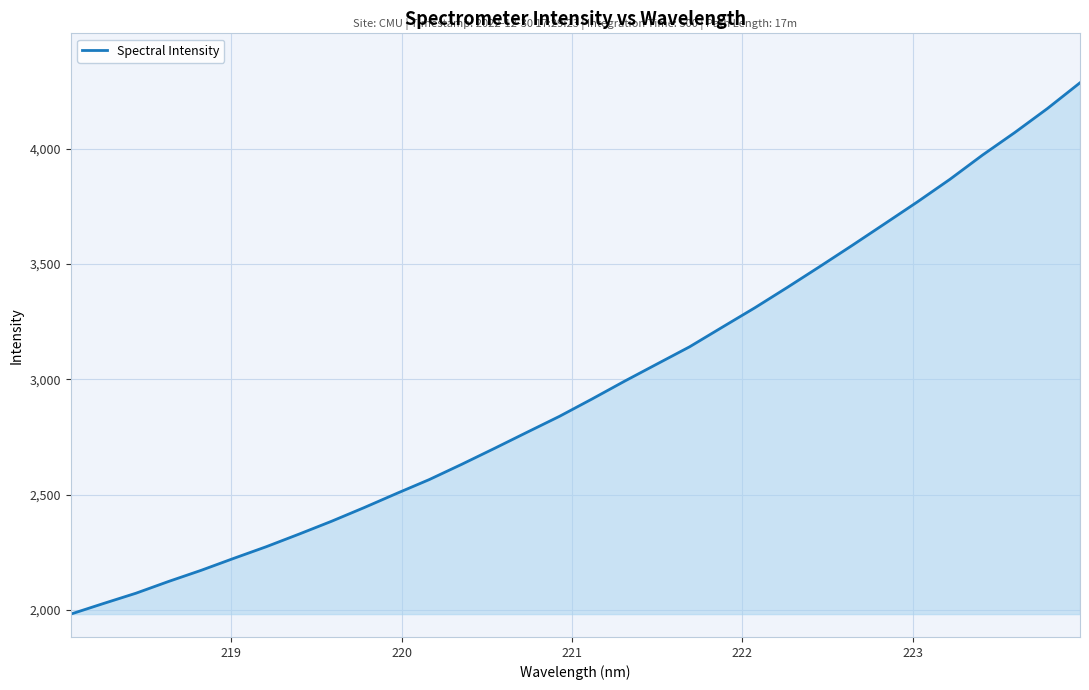

Count the number of categories in the chart.

32